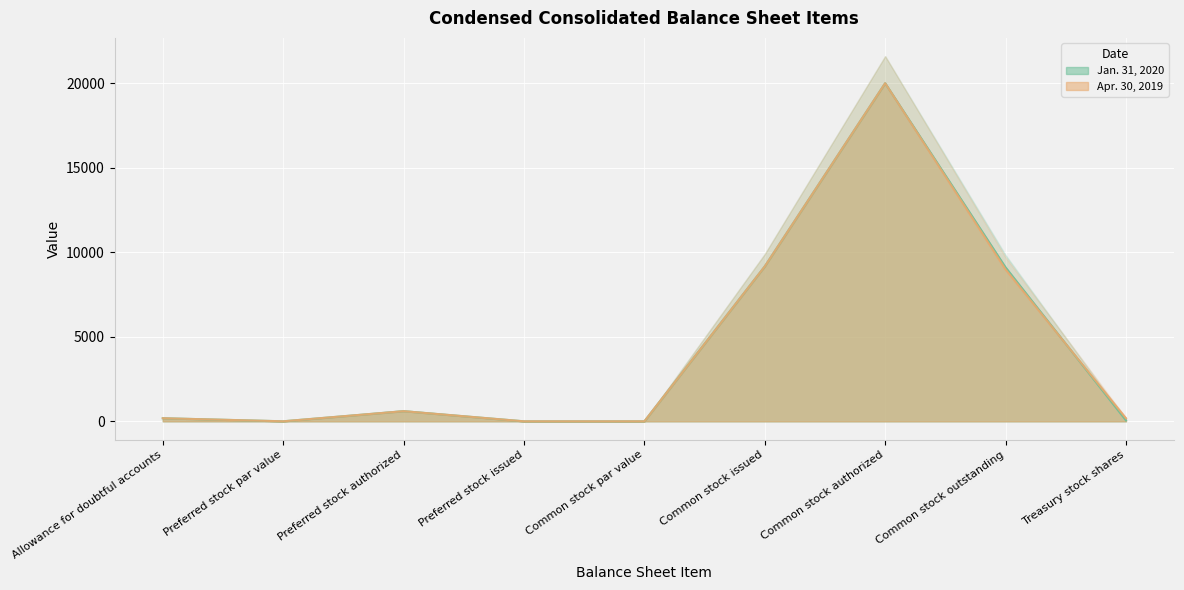

How many interior local peaks does the Apr. 30, 2019 series have?

2